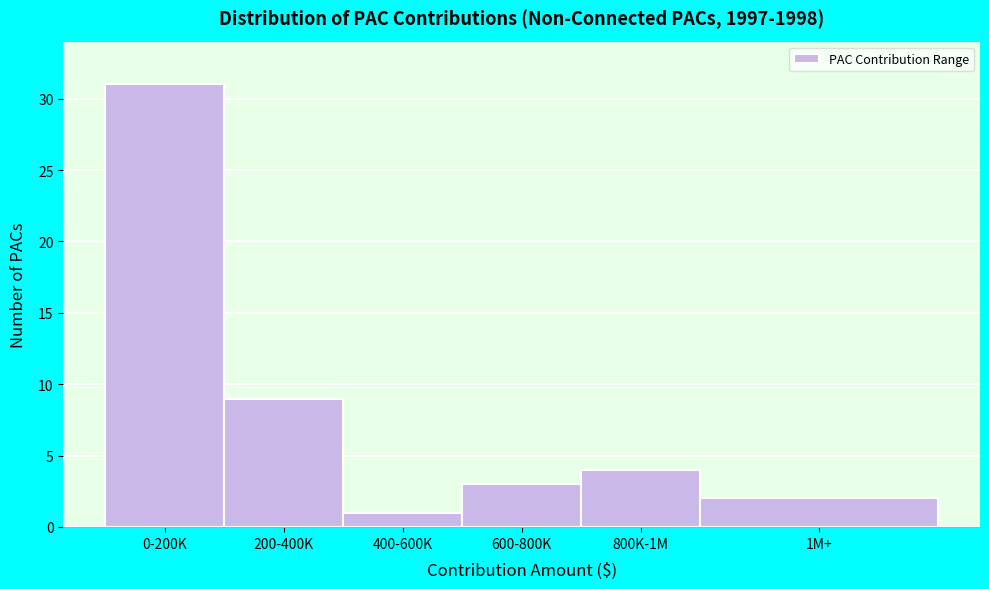

Reading left to right, transcribe all the data shown in this chart.

31	9	1	3	4	2